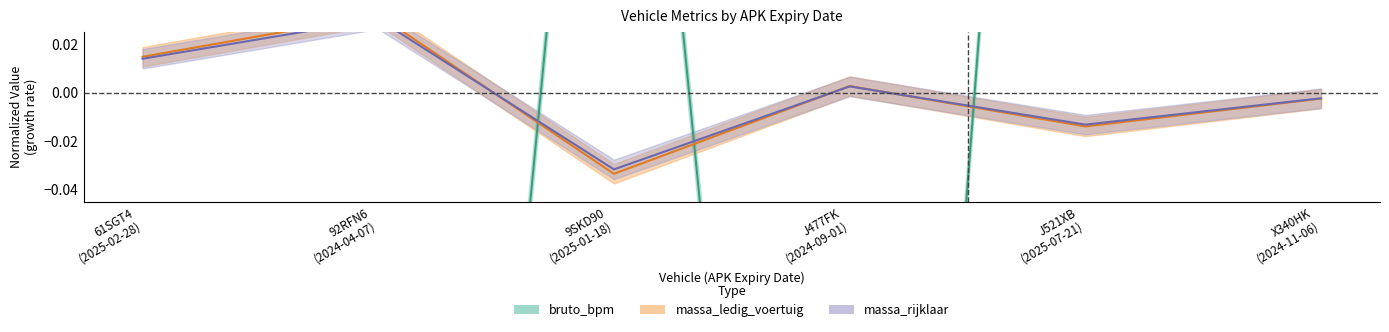

How many intersections are there between bruto_bpm and massa_rijklaar?

3